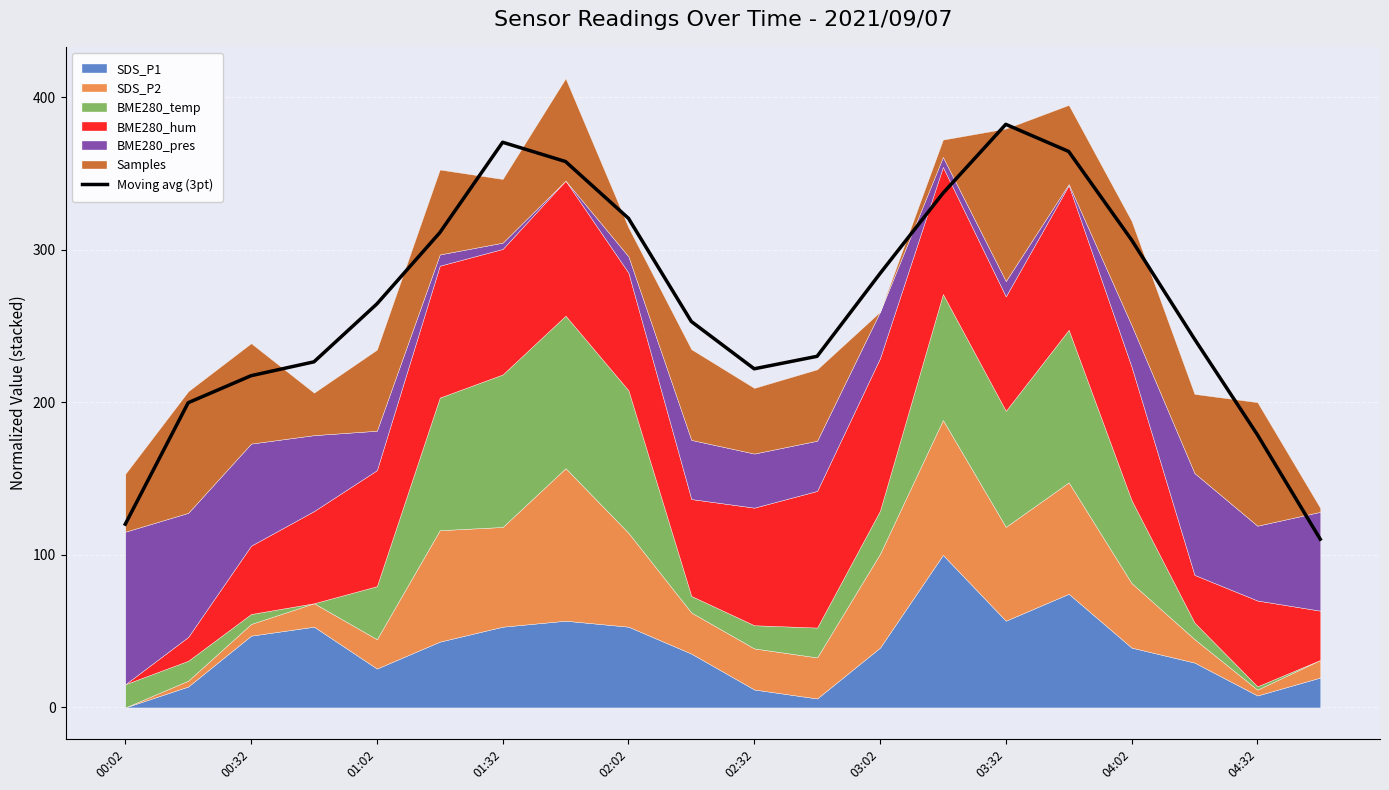

Is it true that Moving avg (3pt) equals 217.5 at 00:32?

True